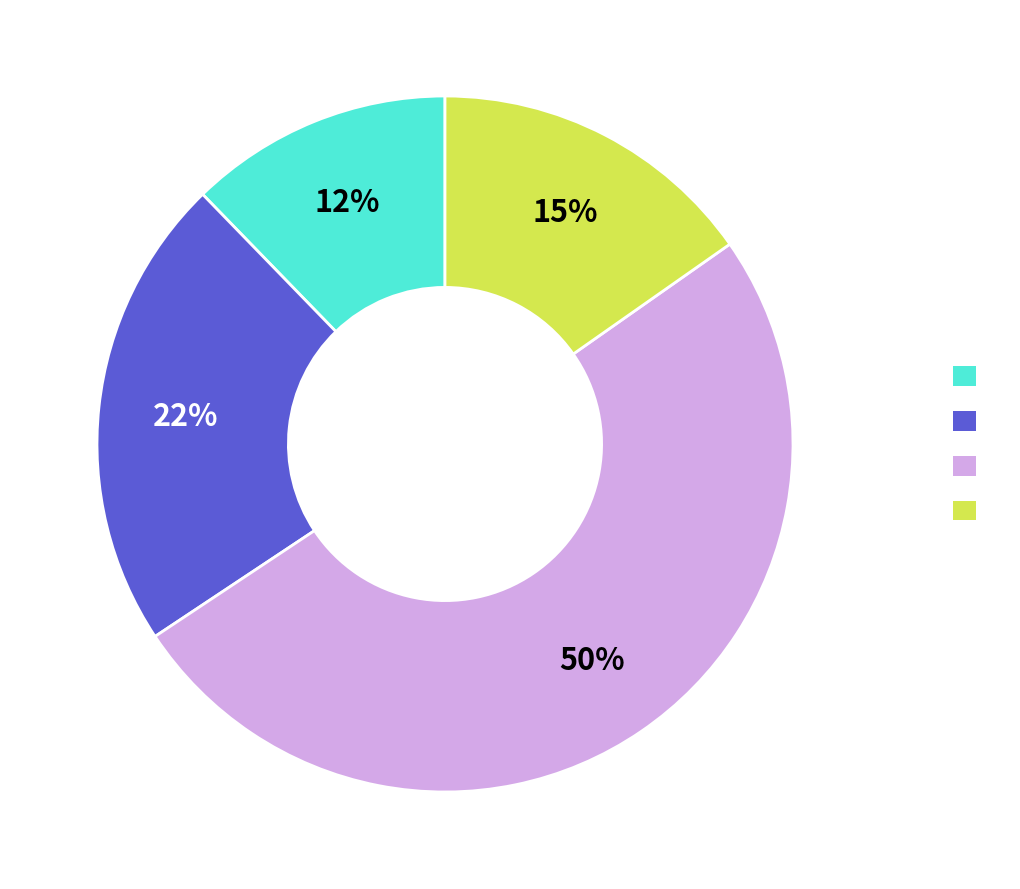

Does any single category account for the majority?

Yes